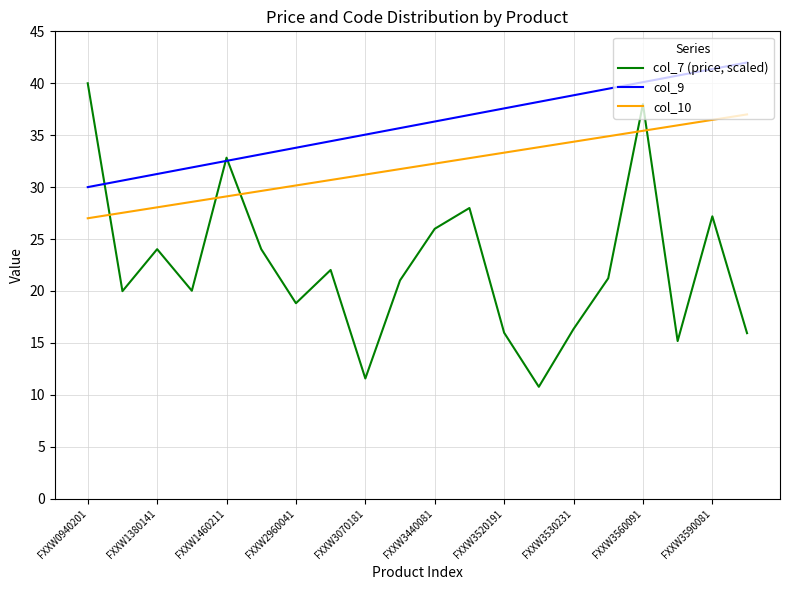

Which series has the largest range (max minus min)?

col_7 (price, scaled)